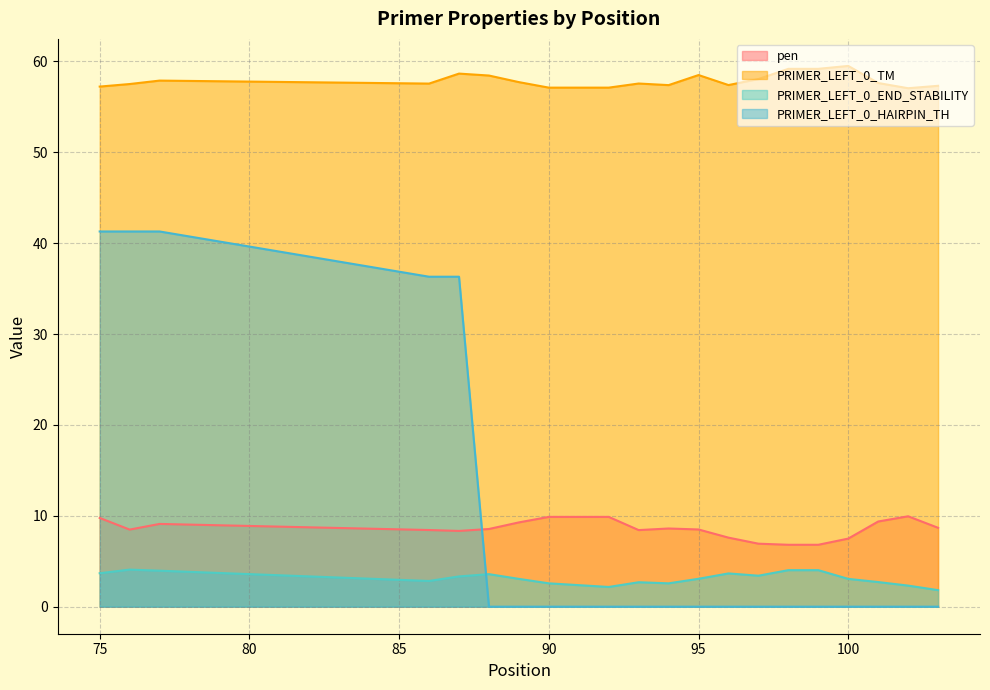

How many lines are shown in the chart?

4